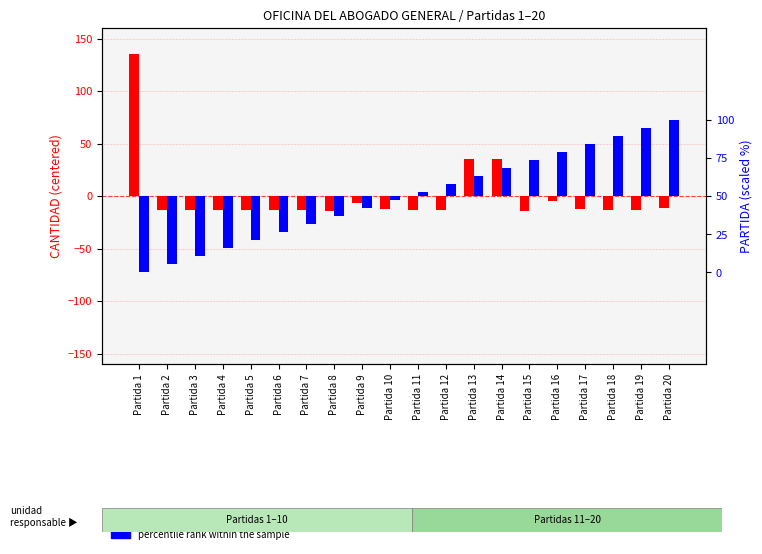

What are all the series names shown in the legend?

transformed count, percentile rank within the sample